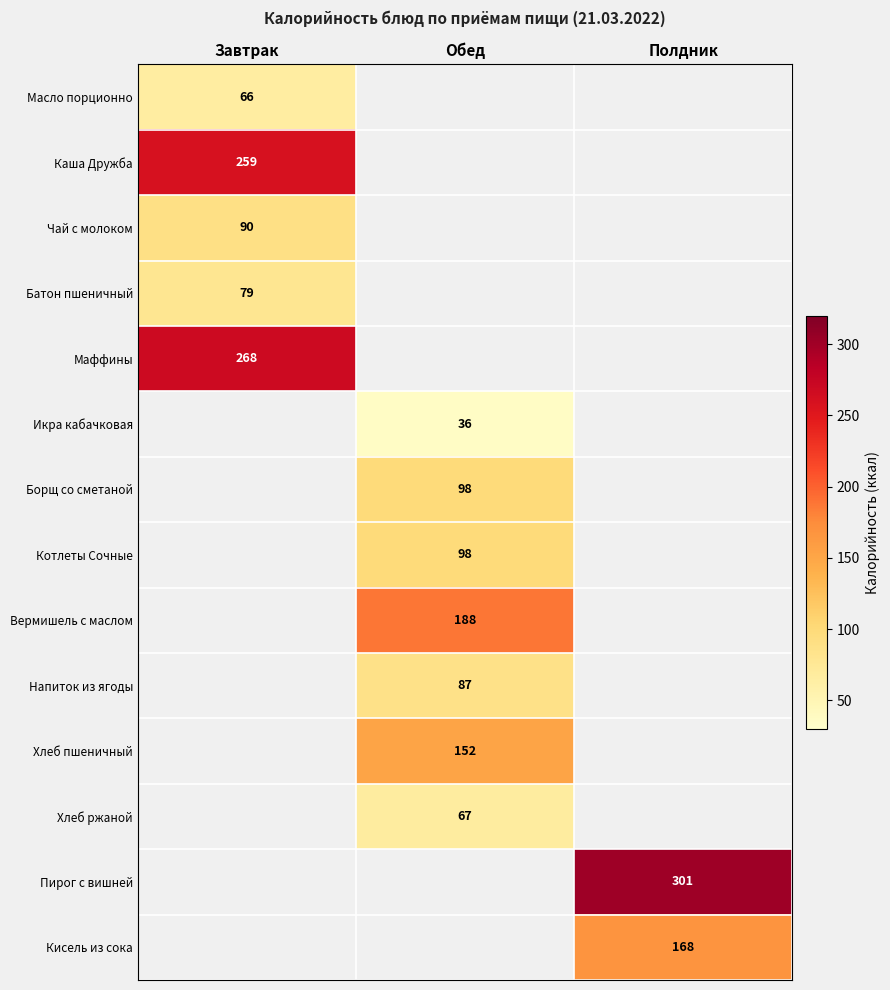

Is it true that Масло порционно equals 66 at Завтрак?

True